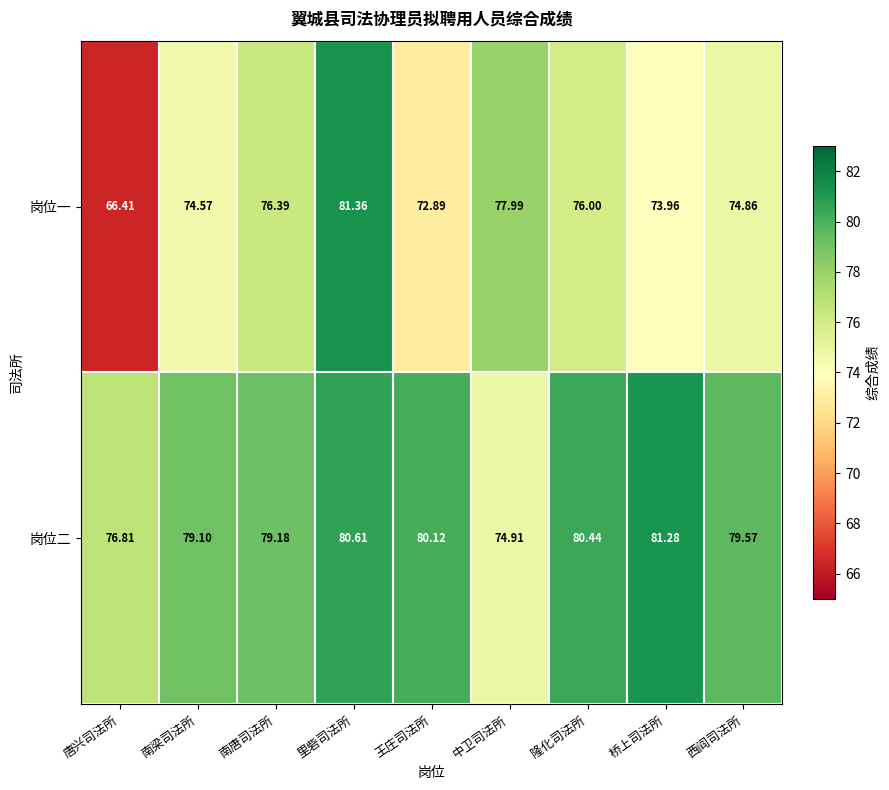

Rank the series by their average value, from lowest to highest.

岗位一, 岗位二